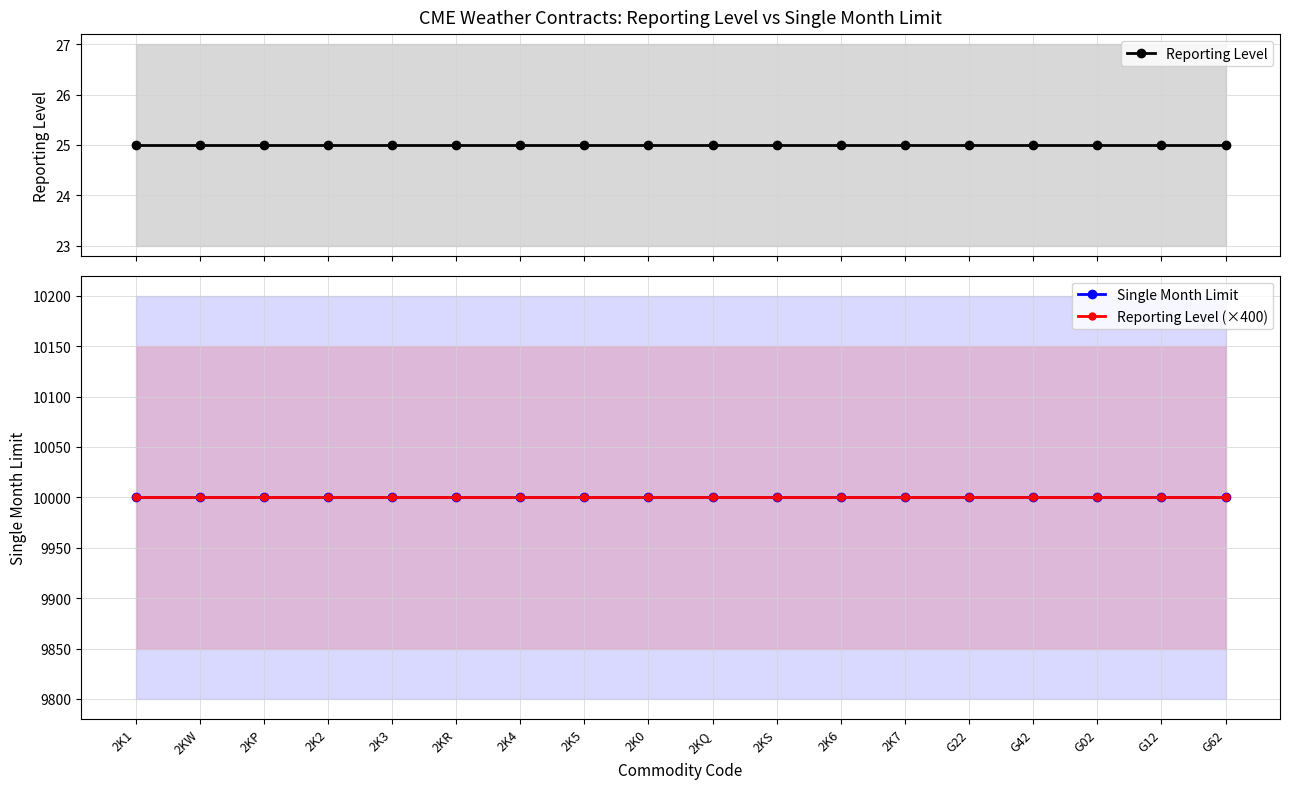

True or false: Reporting Level and Reporting Level (×400) intersect in this chart.

False